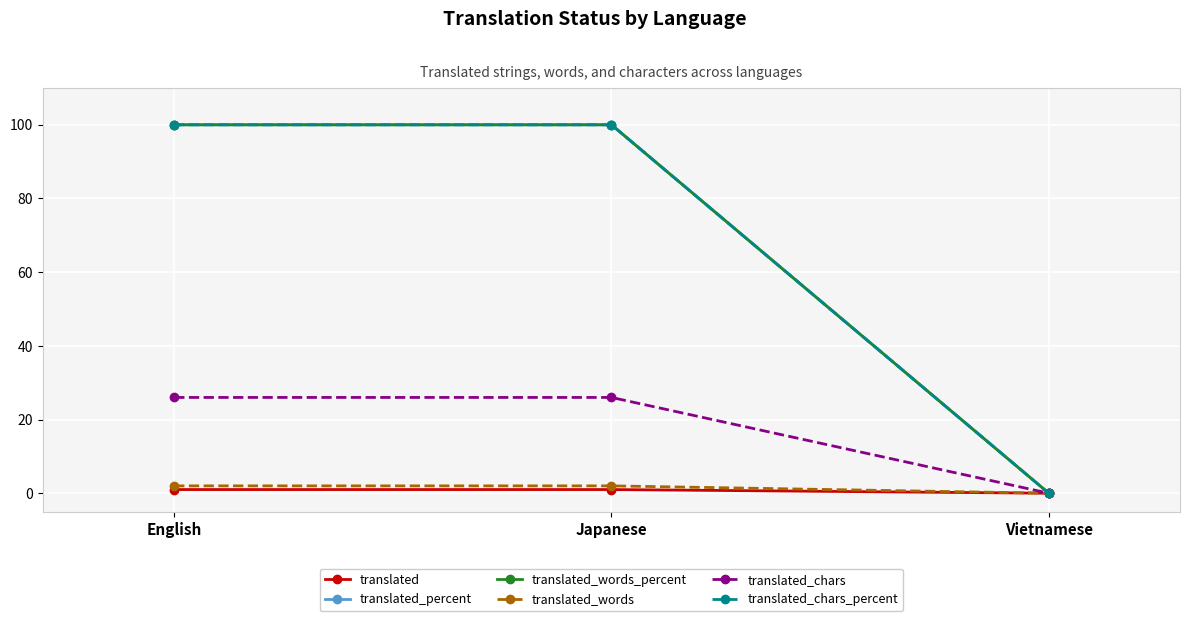

Reading left to right, list all the values displayed in this chart.

translated: English=1	Japanese=1	Vietnamese=0
translated_percent: English=100	Japanese=100	Vietnamese=0
translated_words_percent: English=100	Japanese=100	Vietnamese=0
translated_words: English=2	Japanese=2	Vietnamese=0
translated_chars: English=26	Japanese=26	Vietnamese=0
translated_chars_percent: English=100	Japanese=100	Vietnamese=0